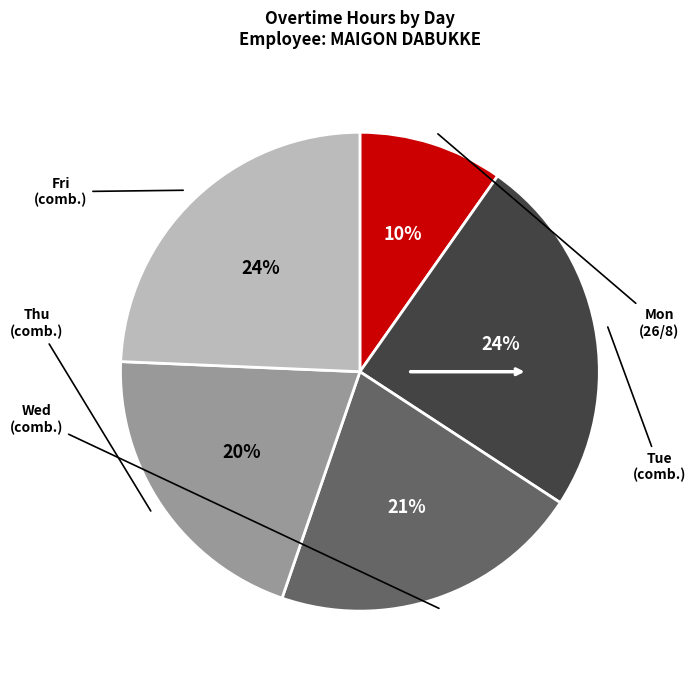

Is there any slice that represents more than half of the pie?

No